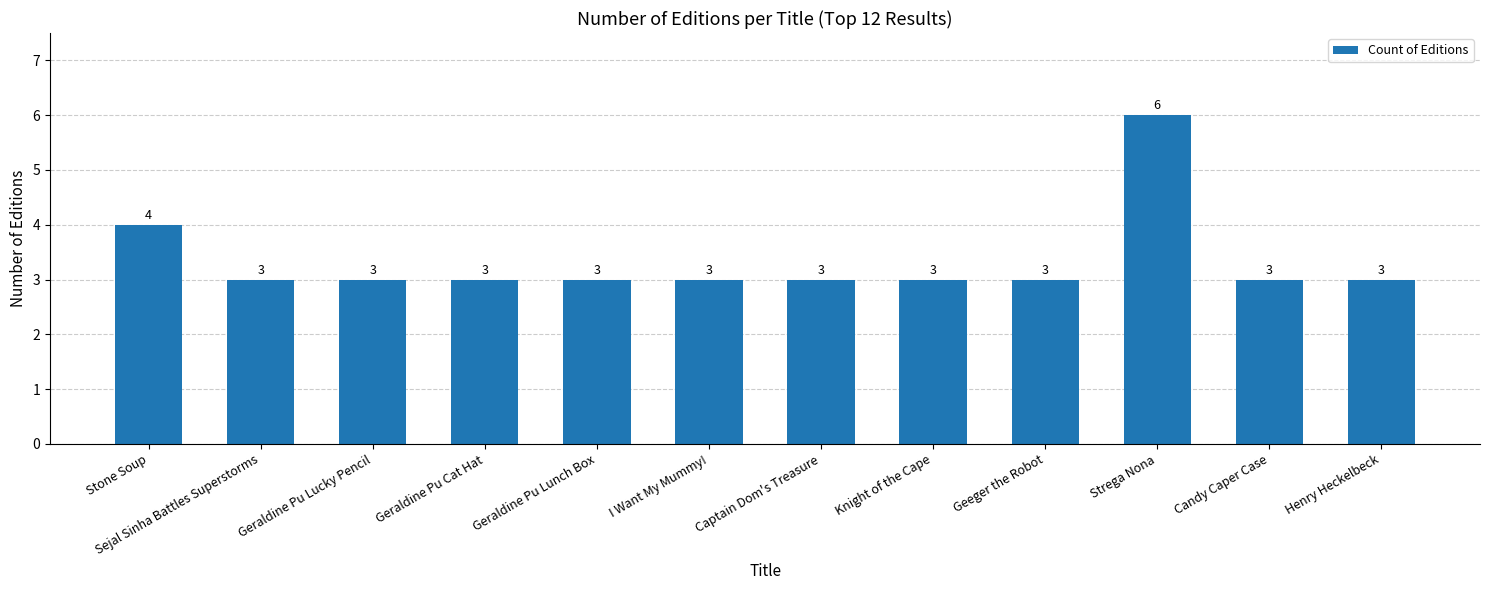

What is the label of the 11th bar from the right?

Sejal Sinha Battles Superstorms